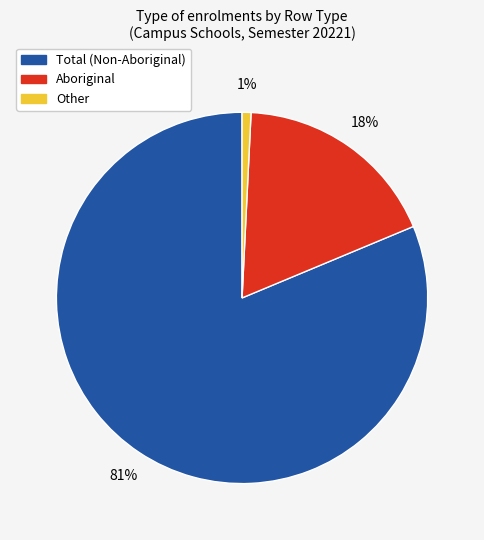

To the nearest percent, what is the average slice percentage?

33%